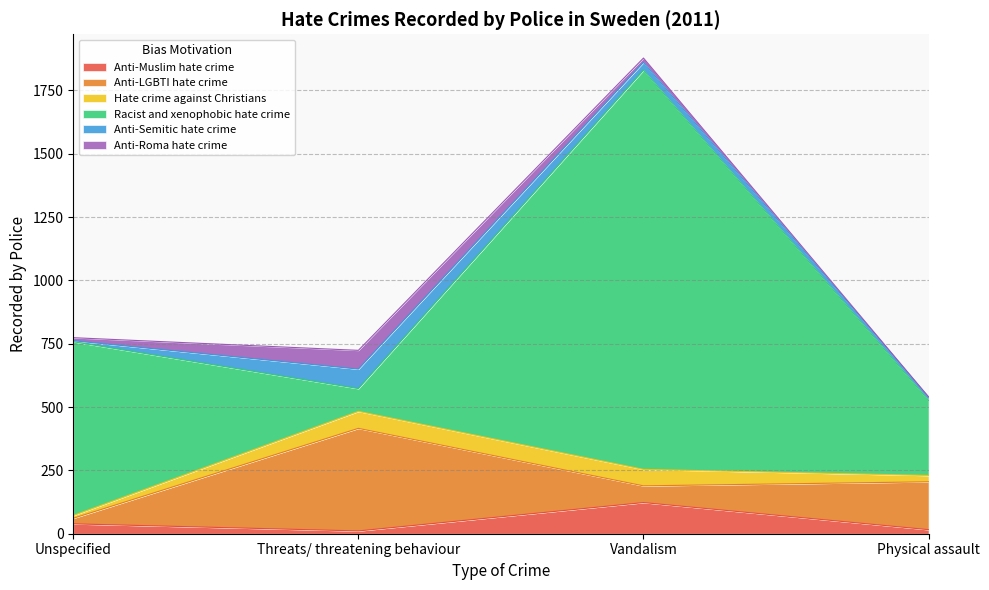

At which label is Hate crime against Christians closest to 39?

Physical assault